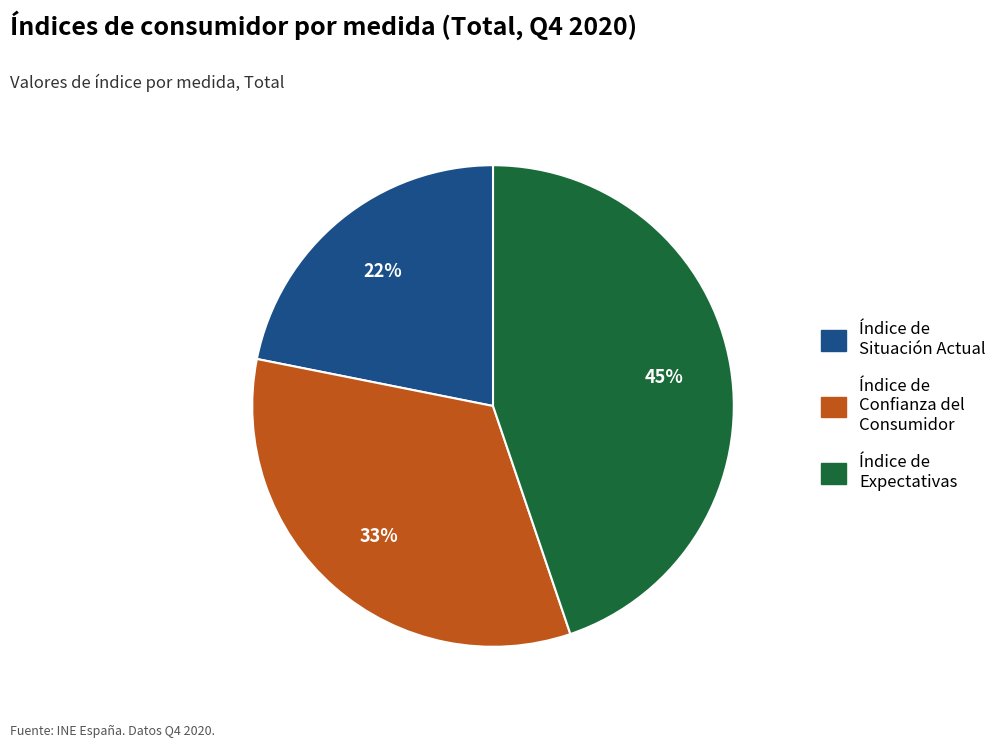

To the nearest percent, what percentage of the pie is Índice de Situación Actual?

22%